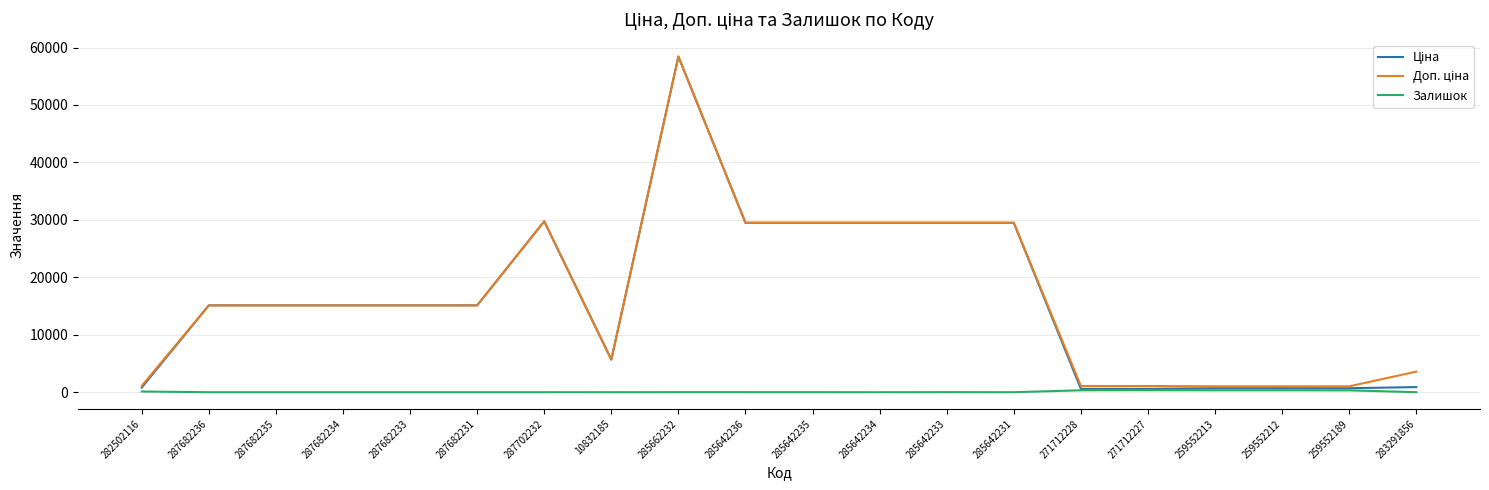

Which label corresponds to the largest value in the chart?

285662232